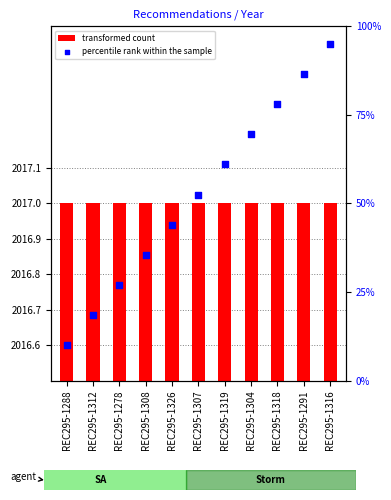

At how many categories does at least one series exceed 83?

2